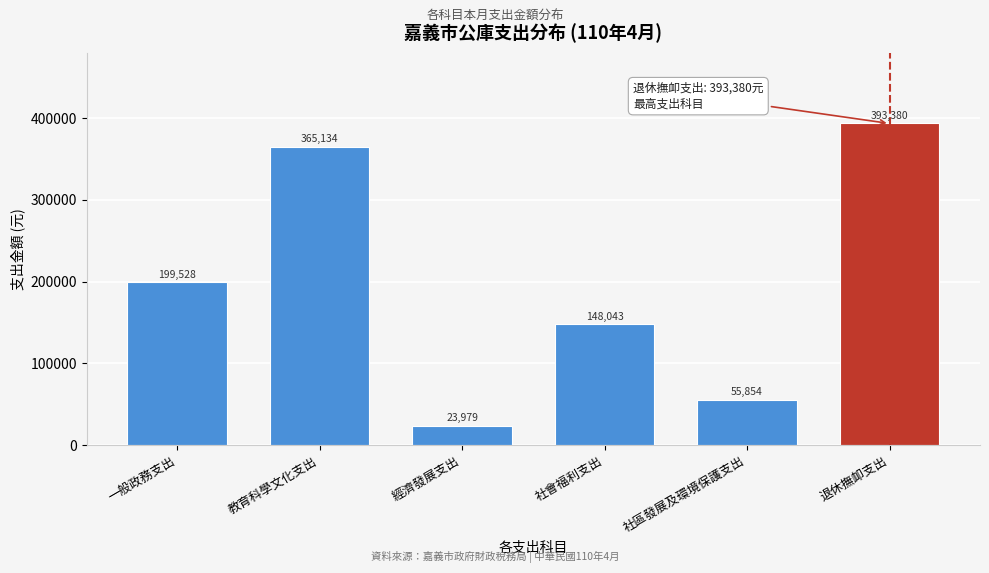

Reading left to right, extract all data points from this chart.

一般政務支出=199528	教育科學文化支出=365134	經濟發展支出=23979	社會福利支出=148043	社區發展及環境保護支出=55854	退休撫卹支出=393380